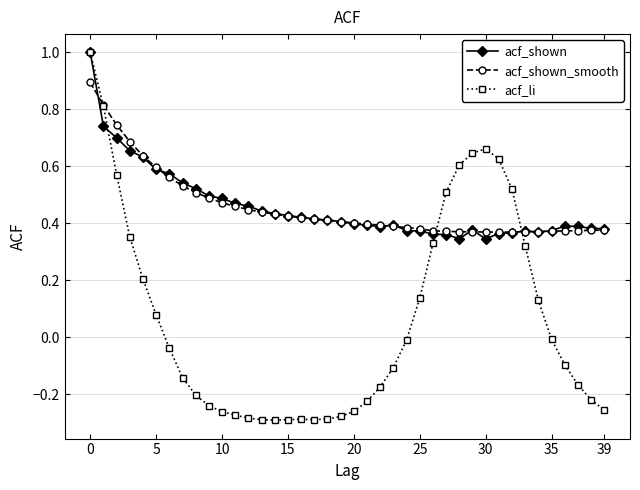

What is the maximum value shown in the chart?

1.0